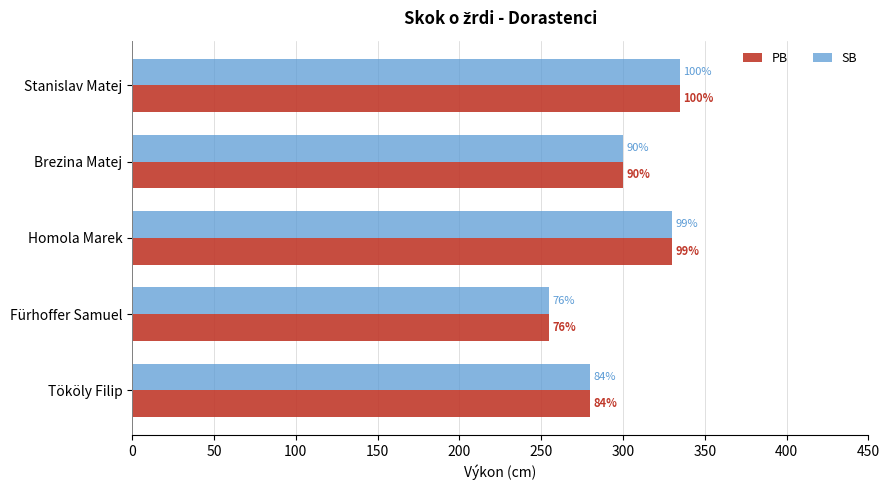

What are all the series names shown in the legend?

PB, SB